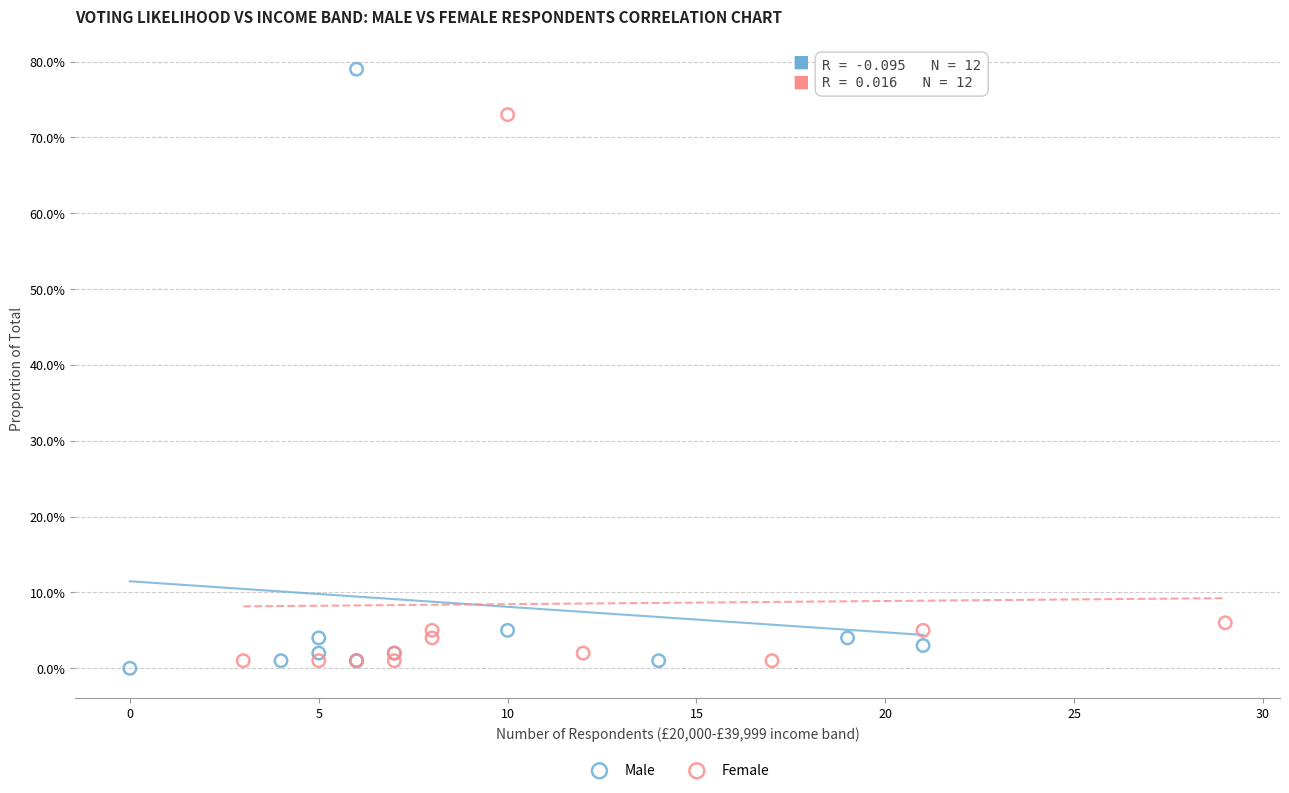

Which series reaches the minimum Y coordinate?

Male